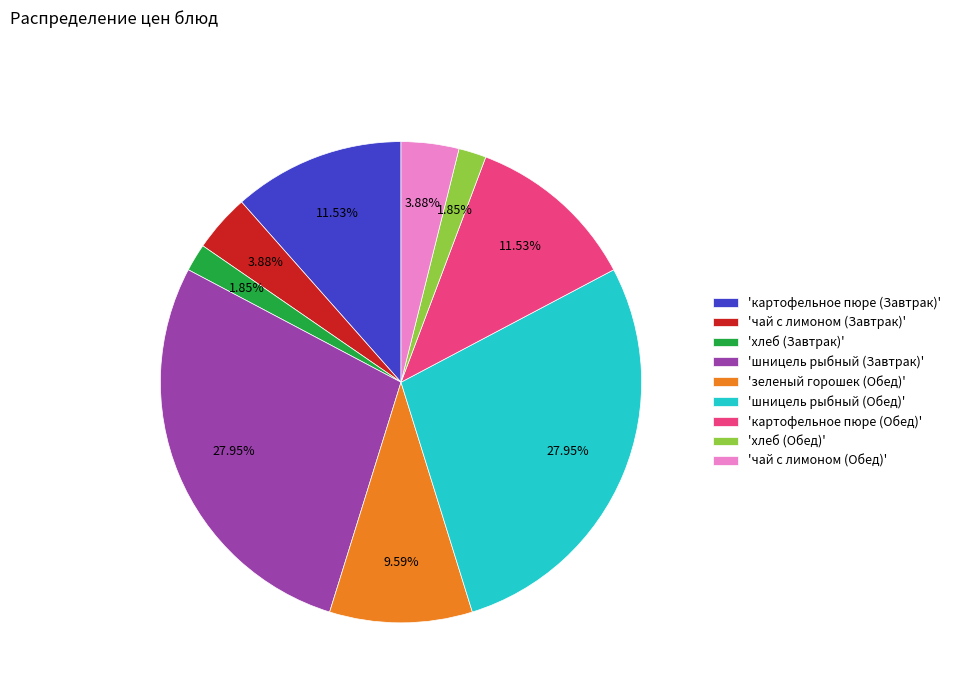

Between 'хлеб (Обед)' and 'шницель рыбный (Завтрак)', which is larger?

'шницель рыбный (Завтрак)'